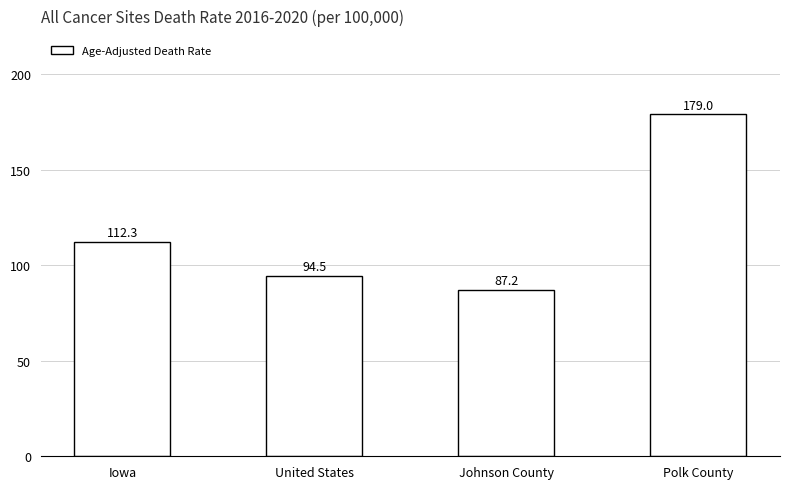

How many bars are there in total?

4